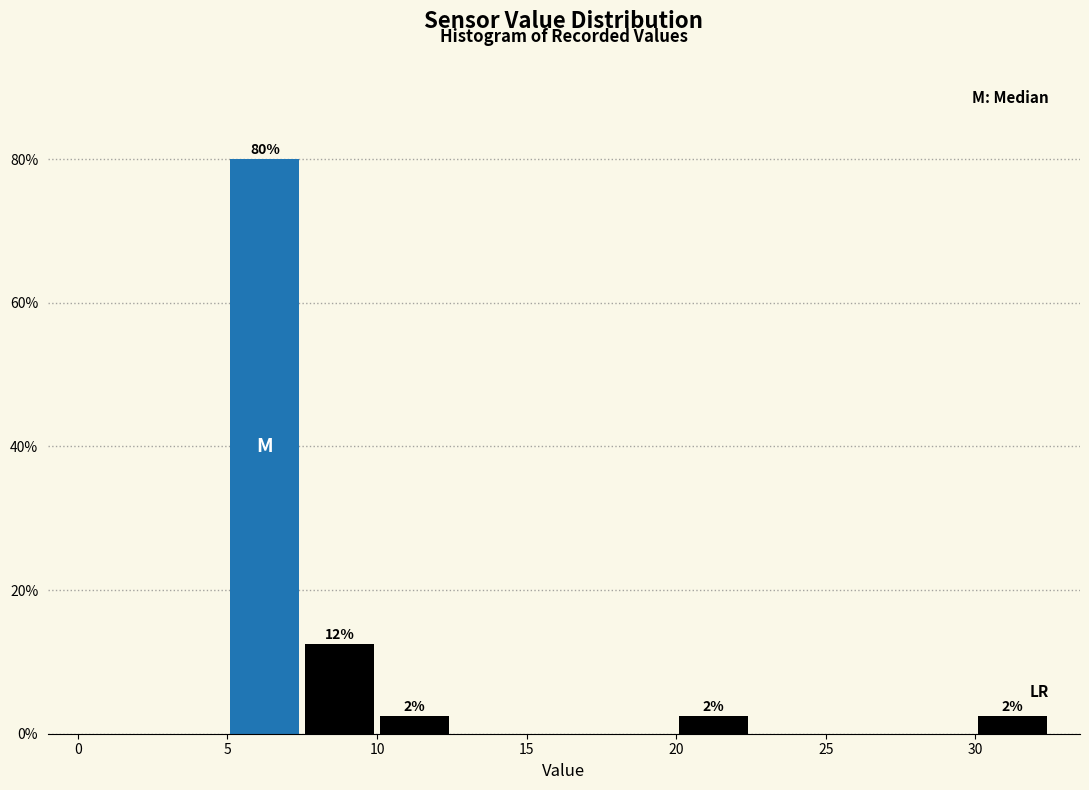

Which range on the x-axis has the tallest bar?

5.0 to 7.5